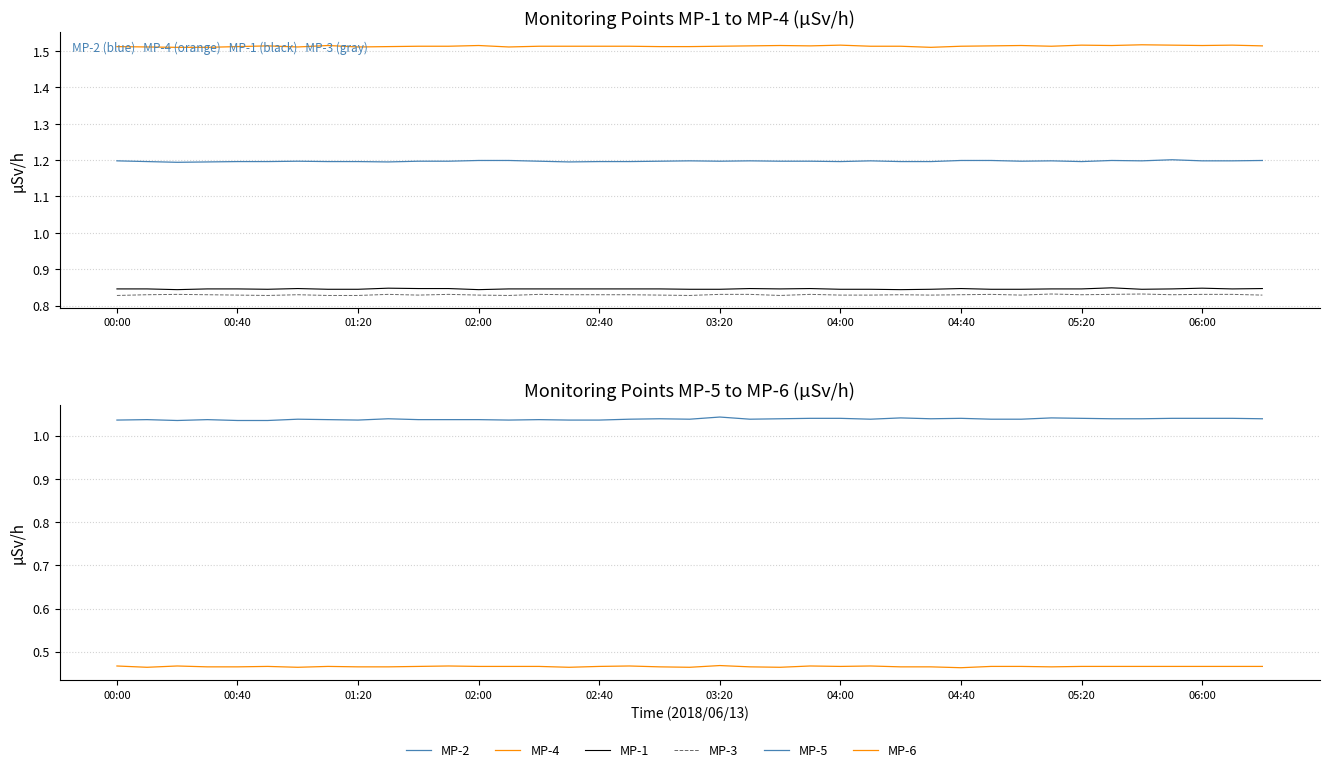

Which series has the largest total across all categories?

MP-4